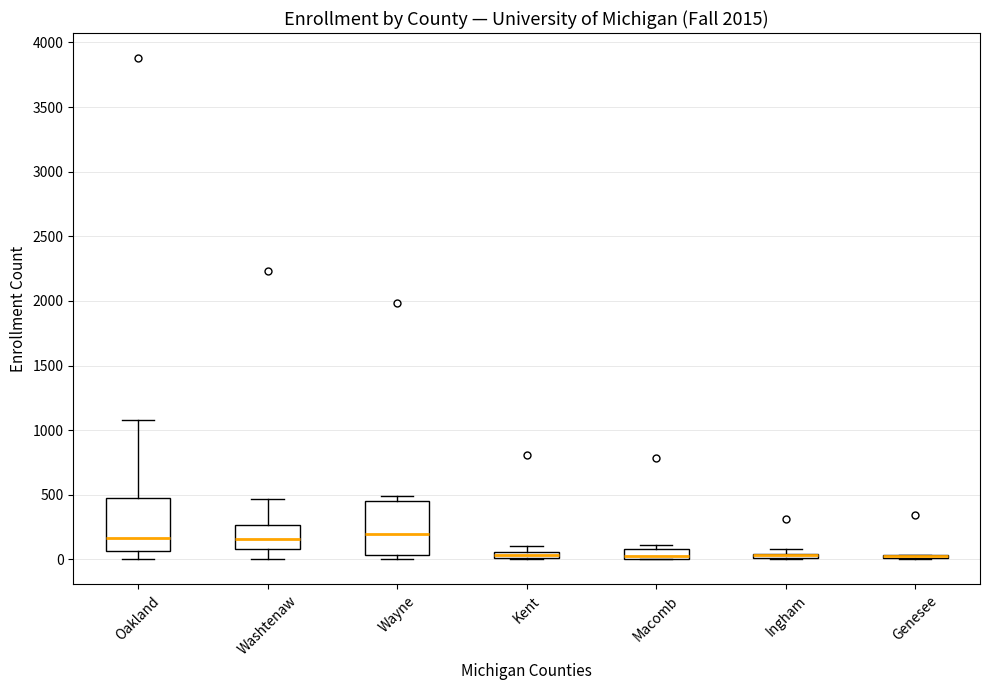

Where does the upper whisker of the box for Washtenaw end on the y-axis? The values are not printed on the chart, so give them approximately, as read against the axis.

450